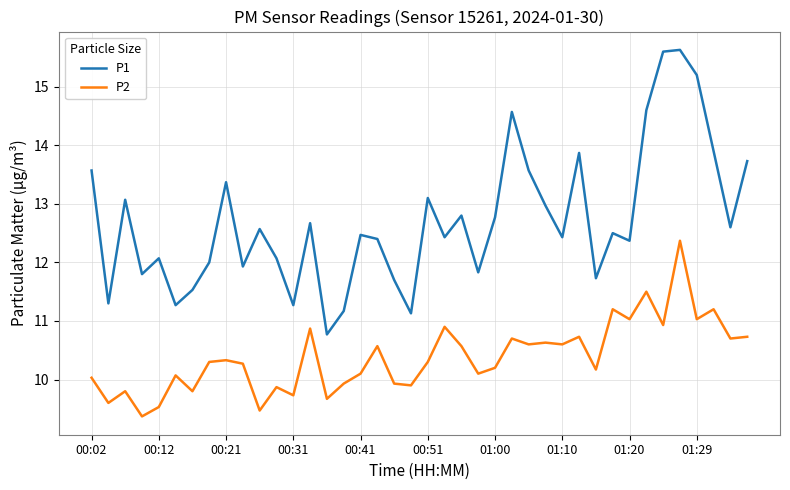

List the series in order of their peak value, highest first.

P1, P2